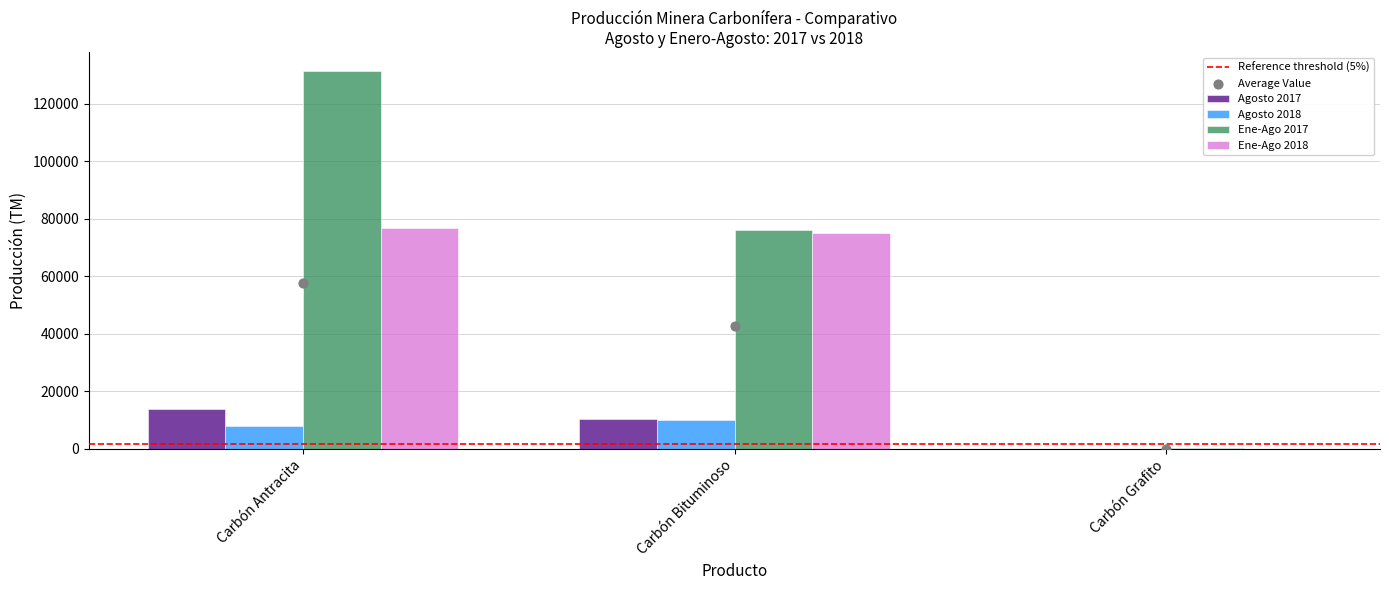

Which series has the largest total across all categories?

Ene-Ago 2017